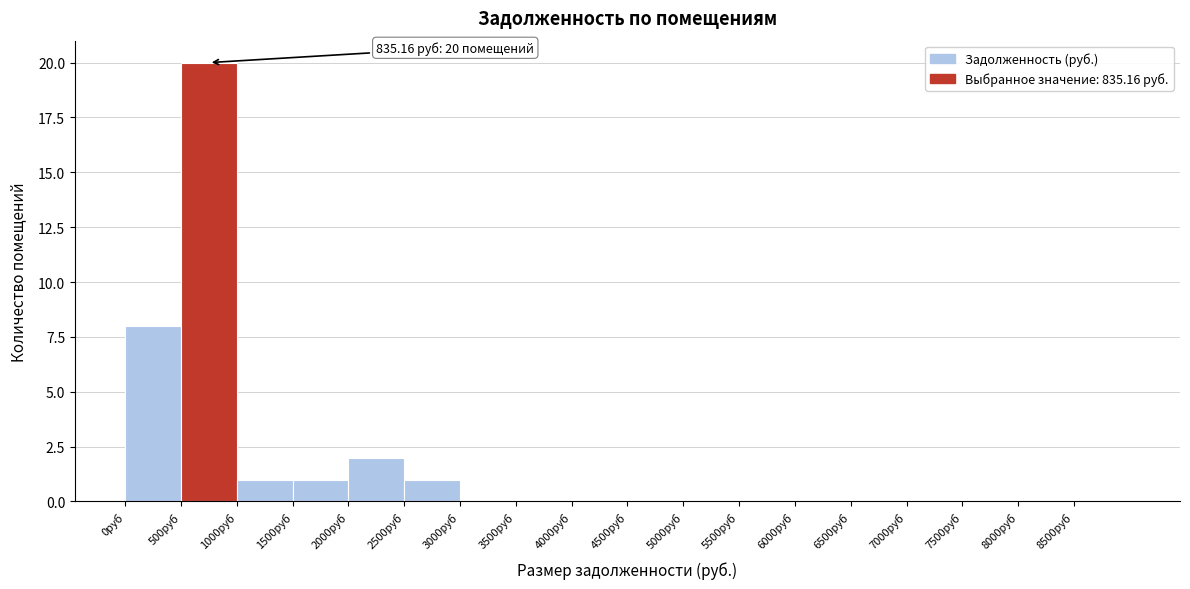

Which range on the x-axis has the tallest bar?

500 to 1000